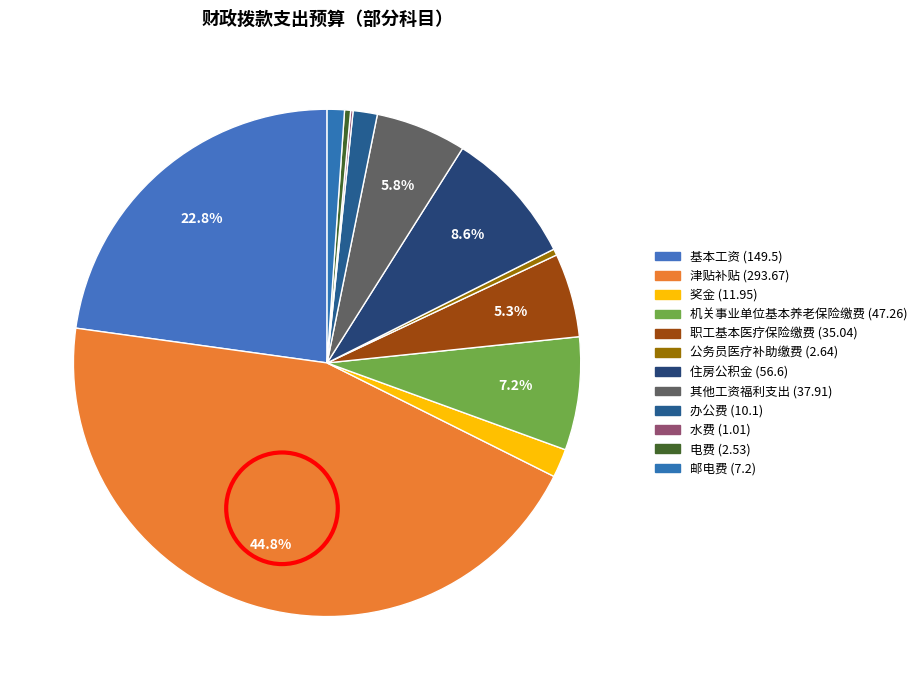

Does 住房公积金 (56.6) account for over 50% of the chart?

No